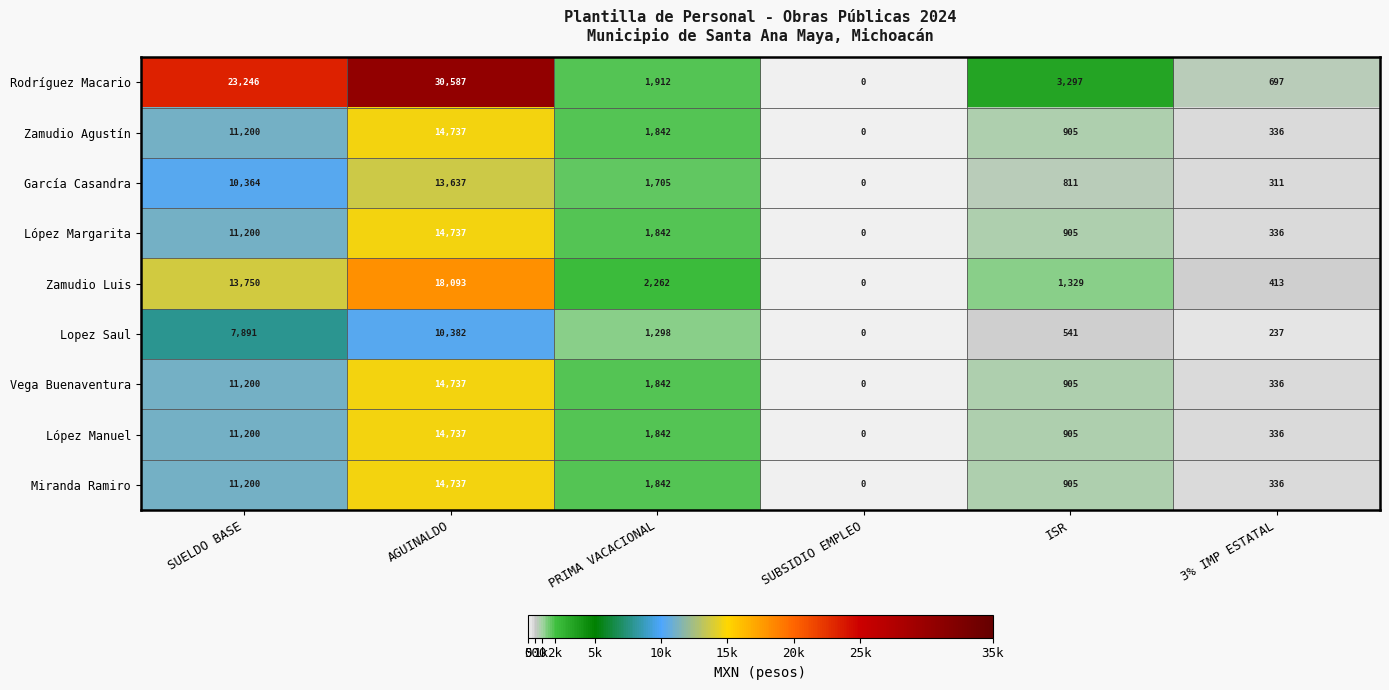

Is the value of Zamudio Luis at AGUINALDO greater than the value of Zamudio Agustín at PRIMA VACACIONAL?

Yes